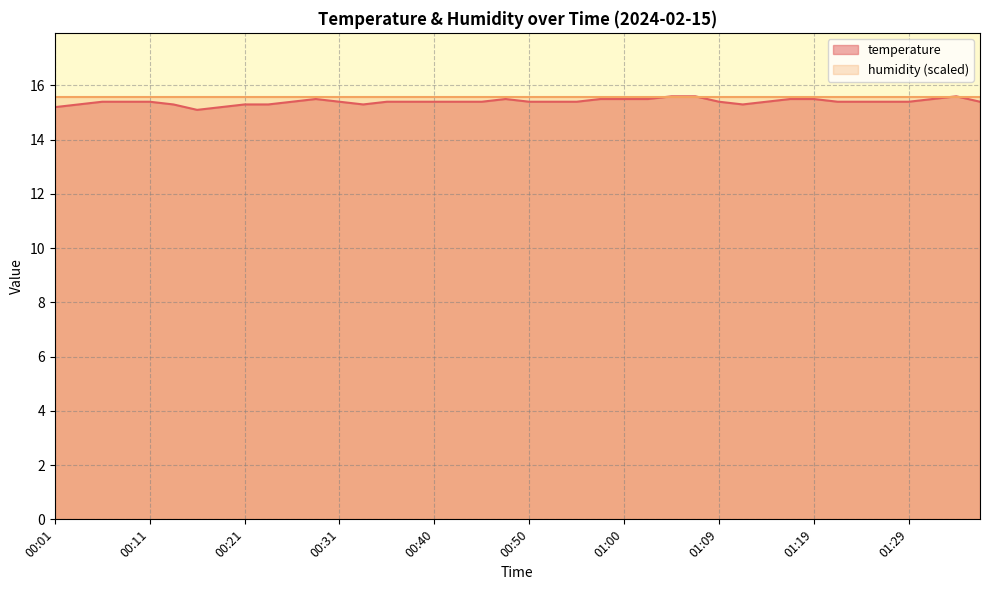

What is the difference between the maximum and minimum values?

0.5